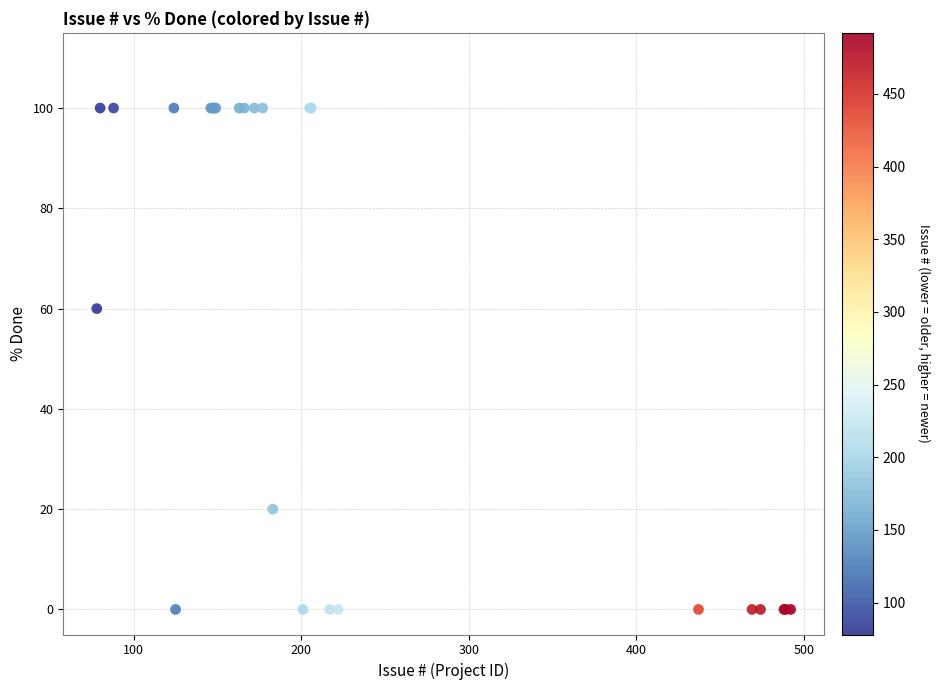

What Y value in the scatter plot is closest to 50?

60